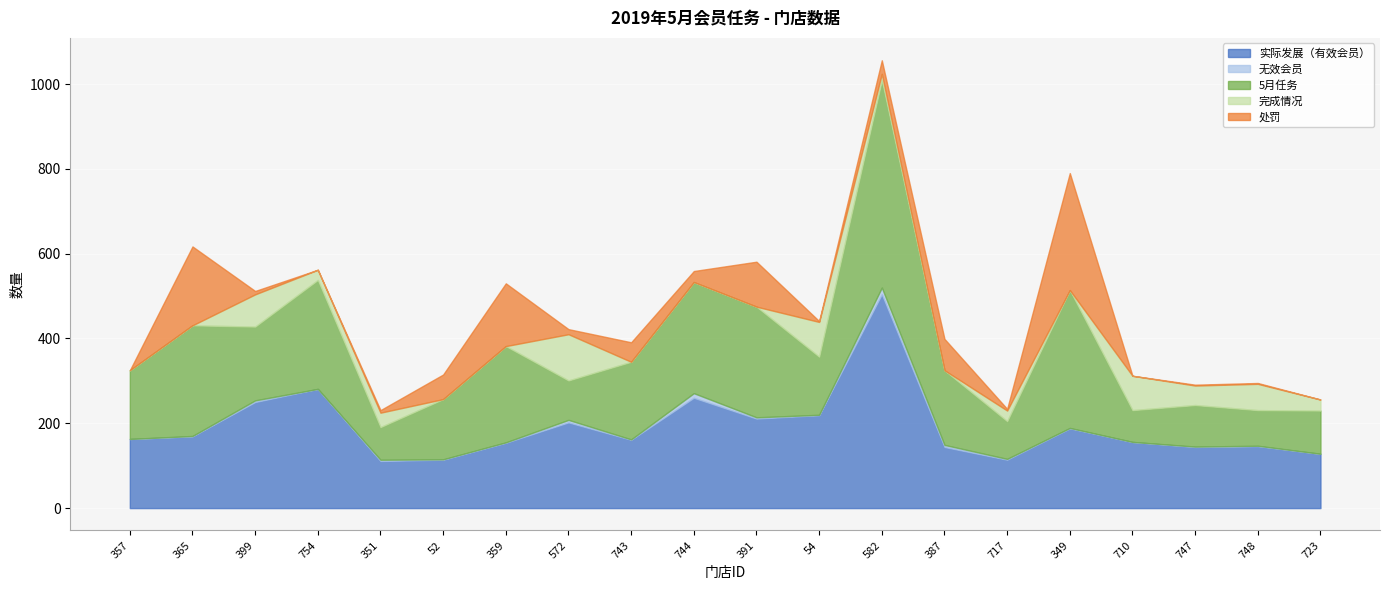

Is it true that 无效会员 equals 0 at 357?

True